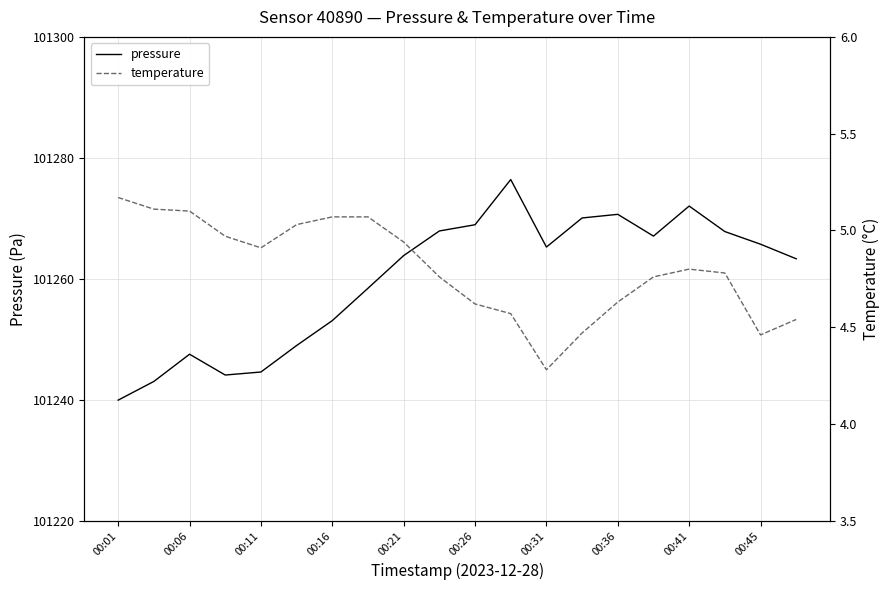

Reading right to left, what are all the values shown in this chart?

pressure: 101263.3	101265.7	101267.8	101272.0	101267.1	101270.7	101270.1	101265.2	101276.4	101268.9	101267.9	101263.8	101258.4	101253.1	101249.0	101244.6	101244.1	101247.5	101243.0	101239.9
temperature: 4.5	4.5	4.8	4.8	4.8	4.6	4.5	4.3	4.6	4.6	4.8	4.9	5.1	5.1	5.0	4.9	5.0	5.1	5.1	5.2